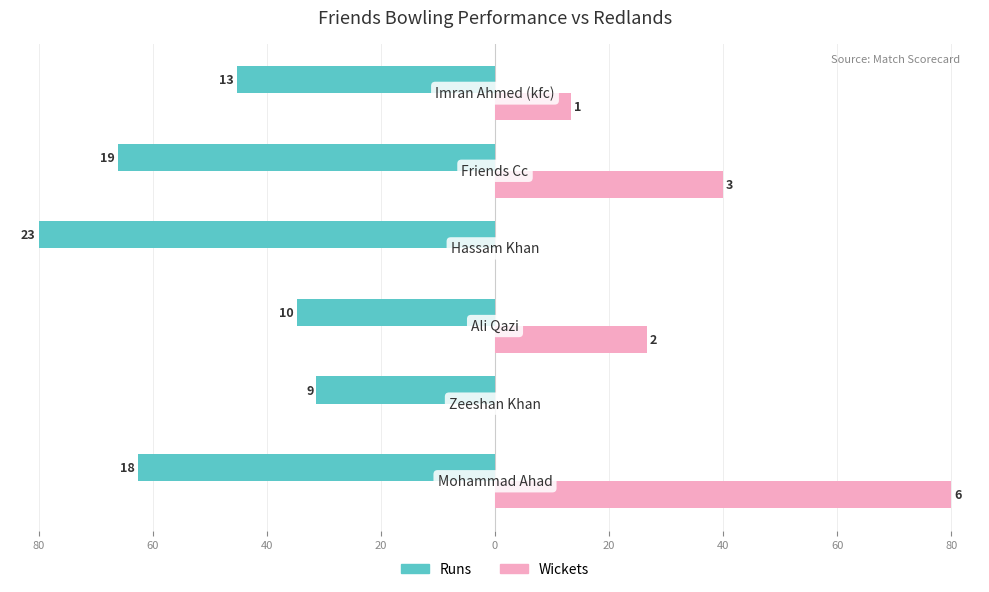

What are all the series names shown in the legend?

Runs, Wickets